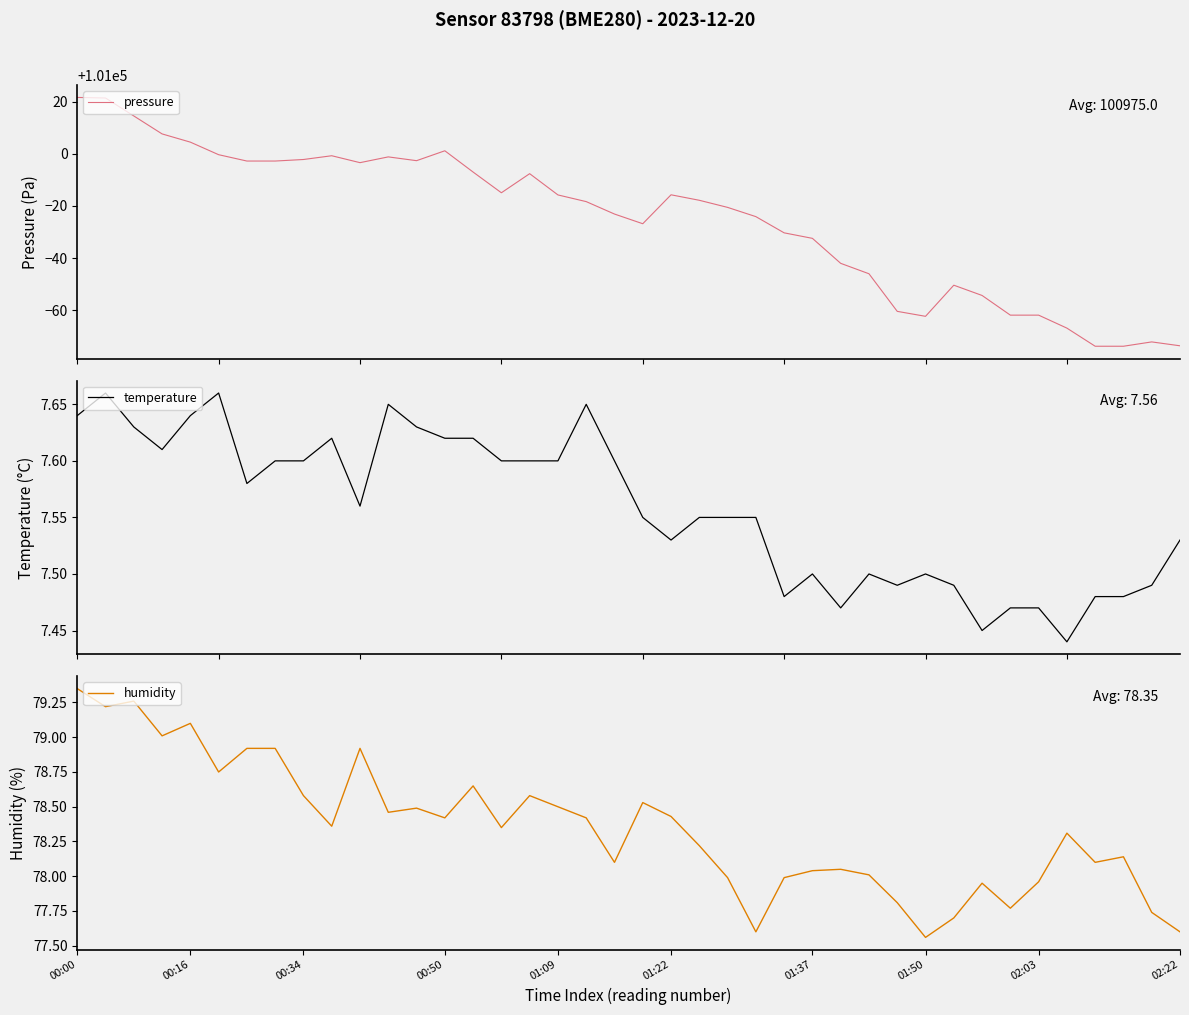

At which label does humidity first exceed 78?

00:00